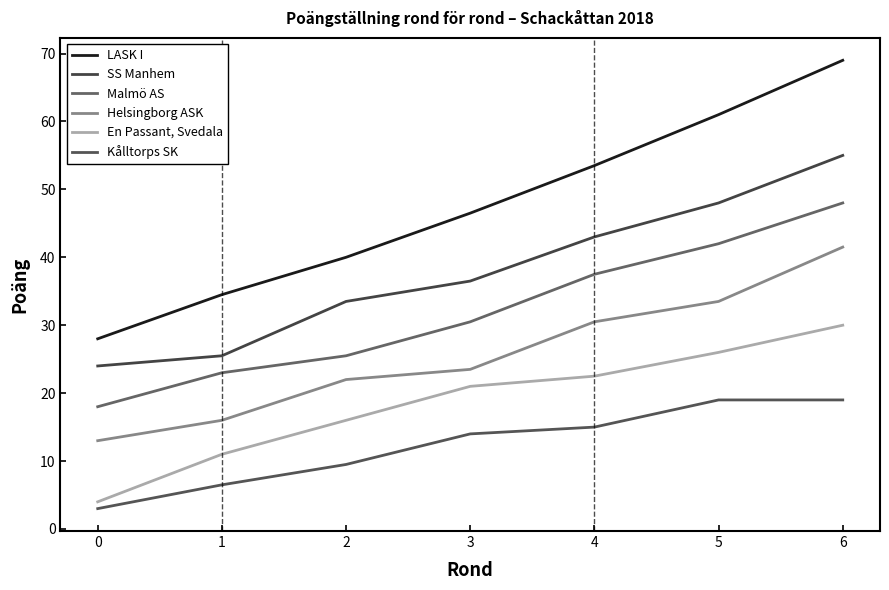

Where is Kålltorps SK nearest to the value 11?

2